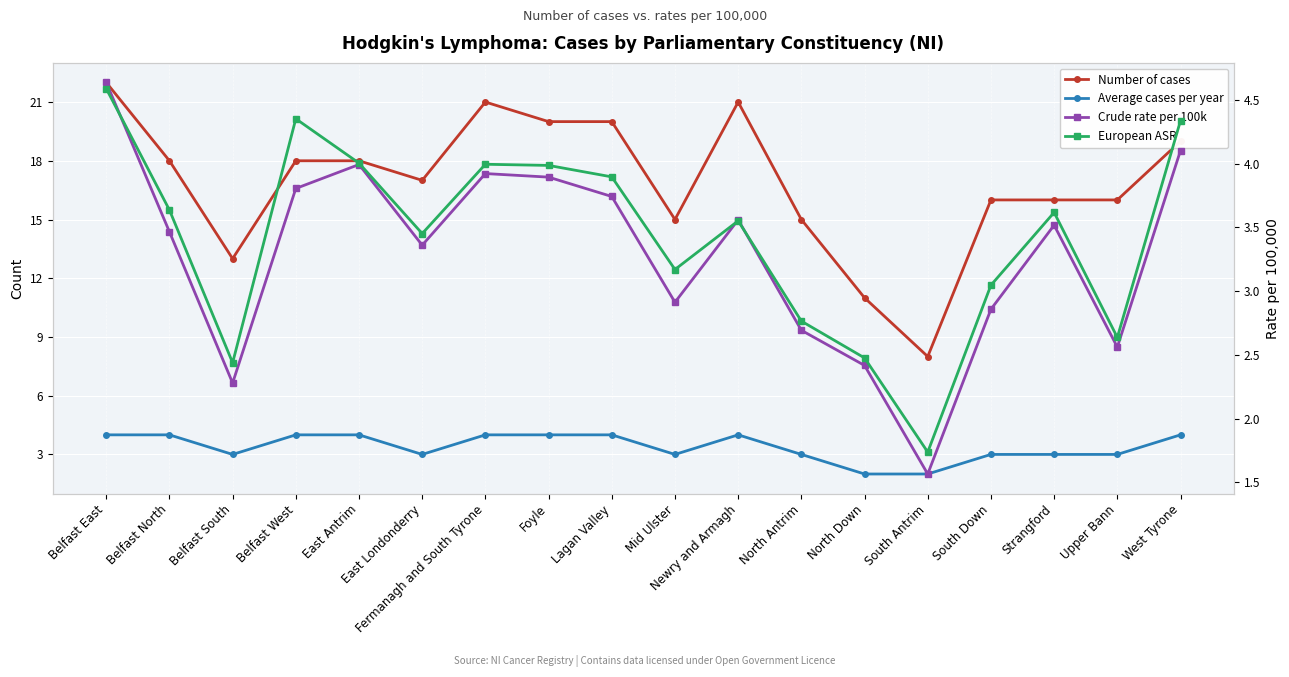

List the labels in order of Crude rate per 100k value, smallest first.

South Antrim, Belfast South, North Down, Upper Bann, North Antrim, South Down, Mid Ulster, East Londonderry, Belfast North, Strangford, Newry and Armagh, Lagan Valley, Belfast West, Foyle, Fermanagh and South Tyrone, East Antrim, West Tyrone, Belfast East